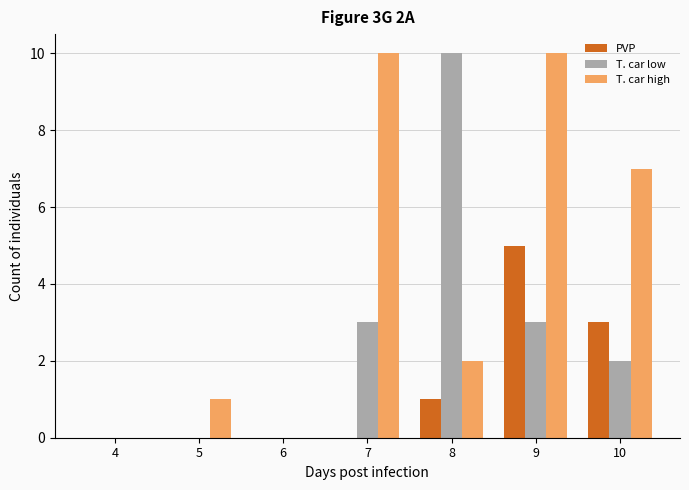

Are the bars horizontal?

No